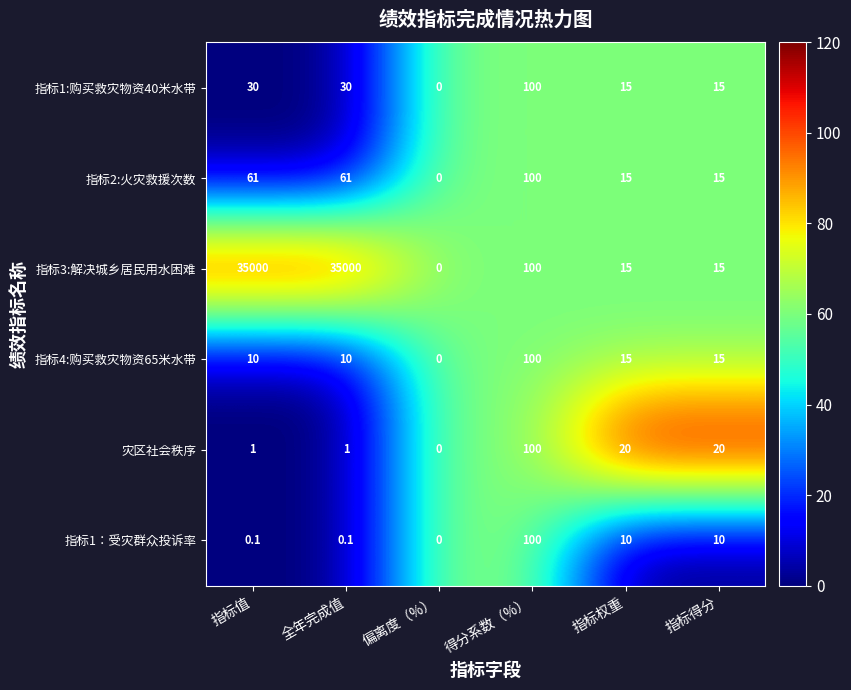

Which category has the lowest value across all series?

偏离度（%）